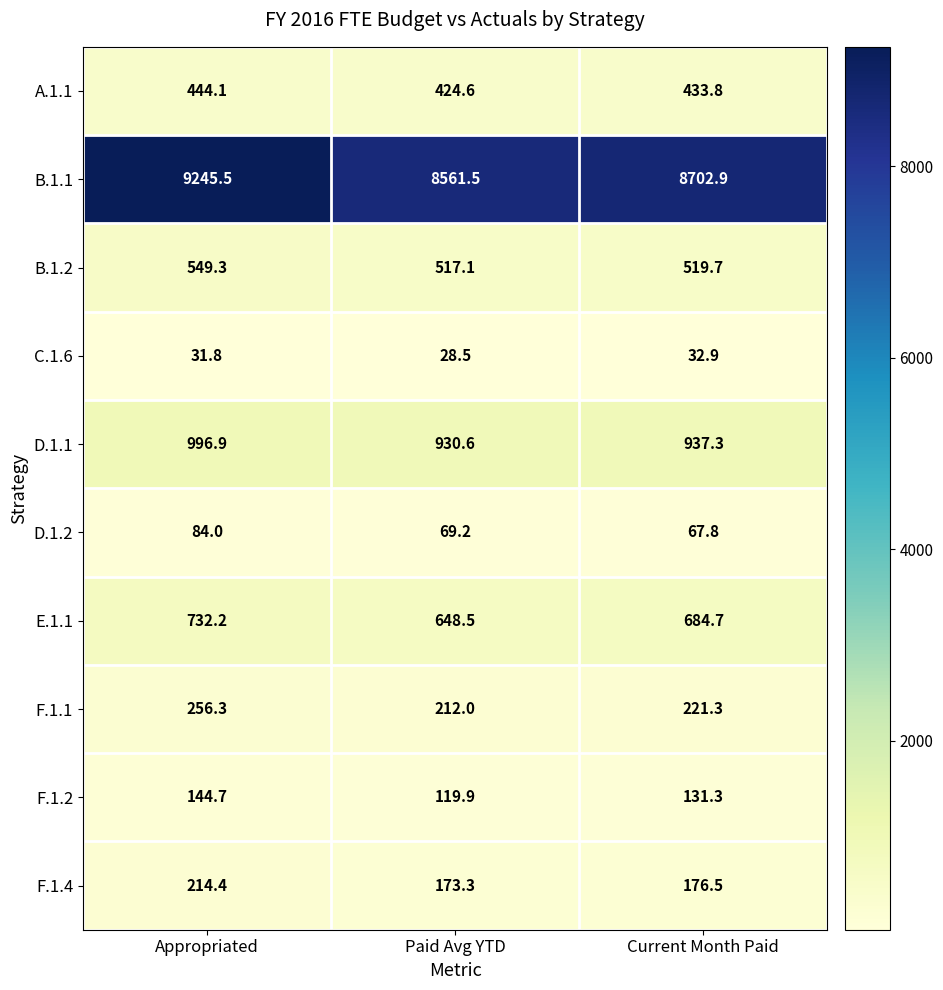

What is the average value of the F.1.2 series?

132.0